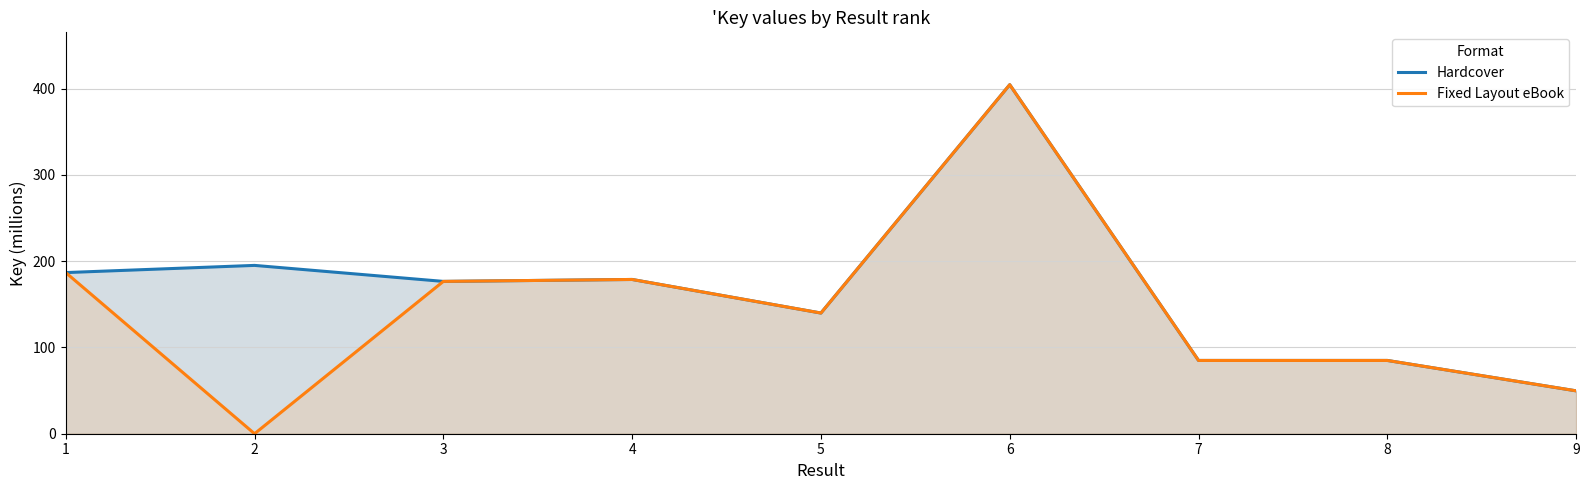

Which series changed the most between 2 and 9?

Hardcover